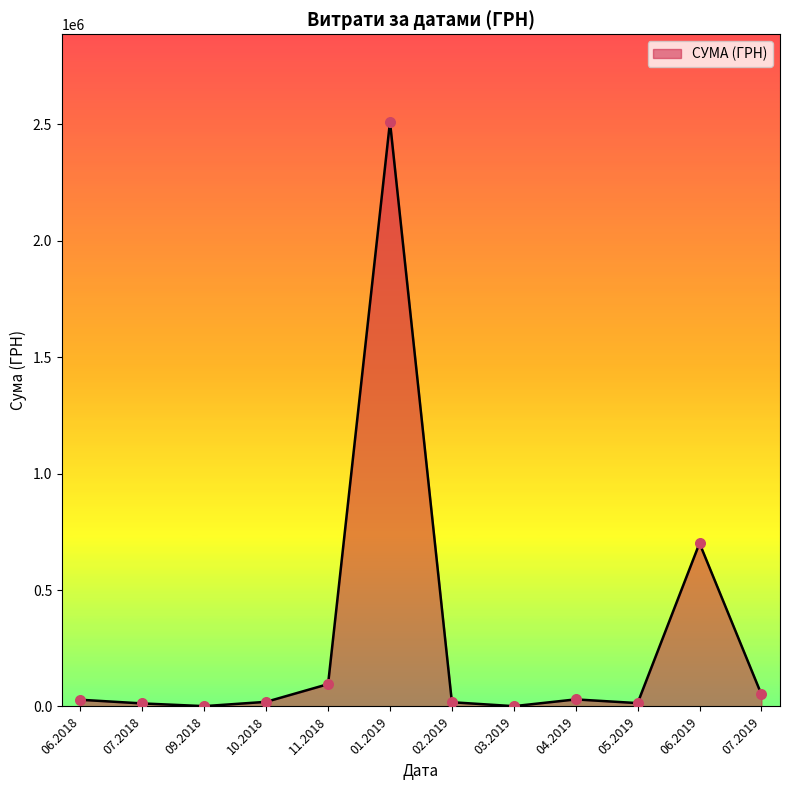

What is the greatest value displayed?

2510363.7